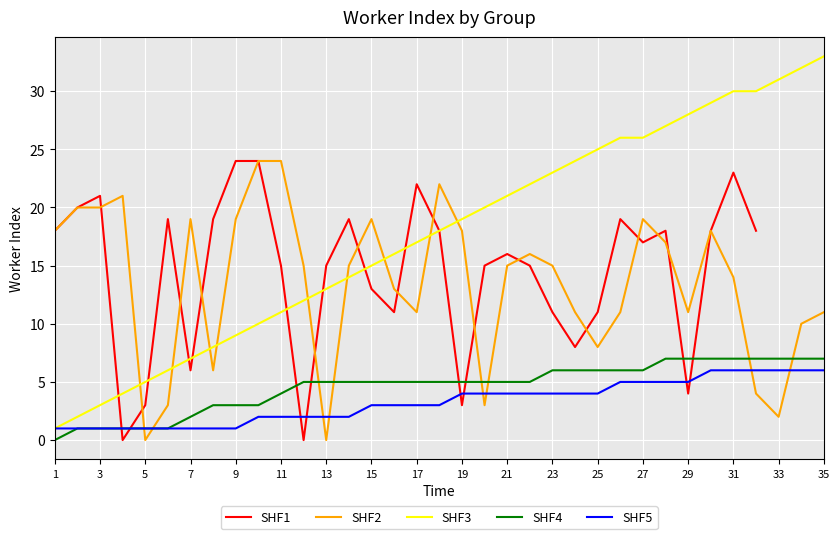

What is the difference between the maximum and minimum values in the SHF1 series?

24.0